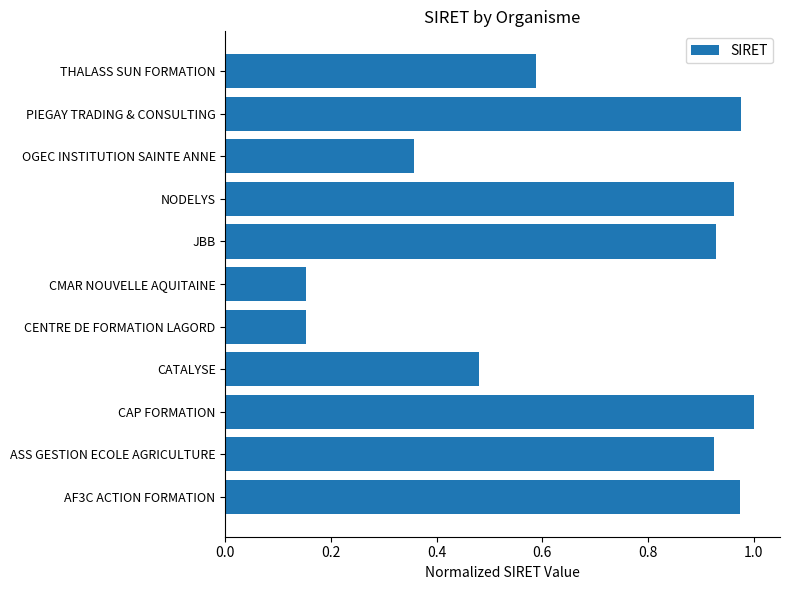

How many bars are there in total?

11